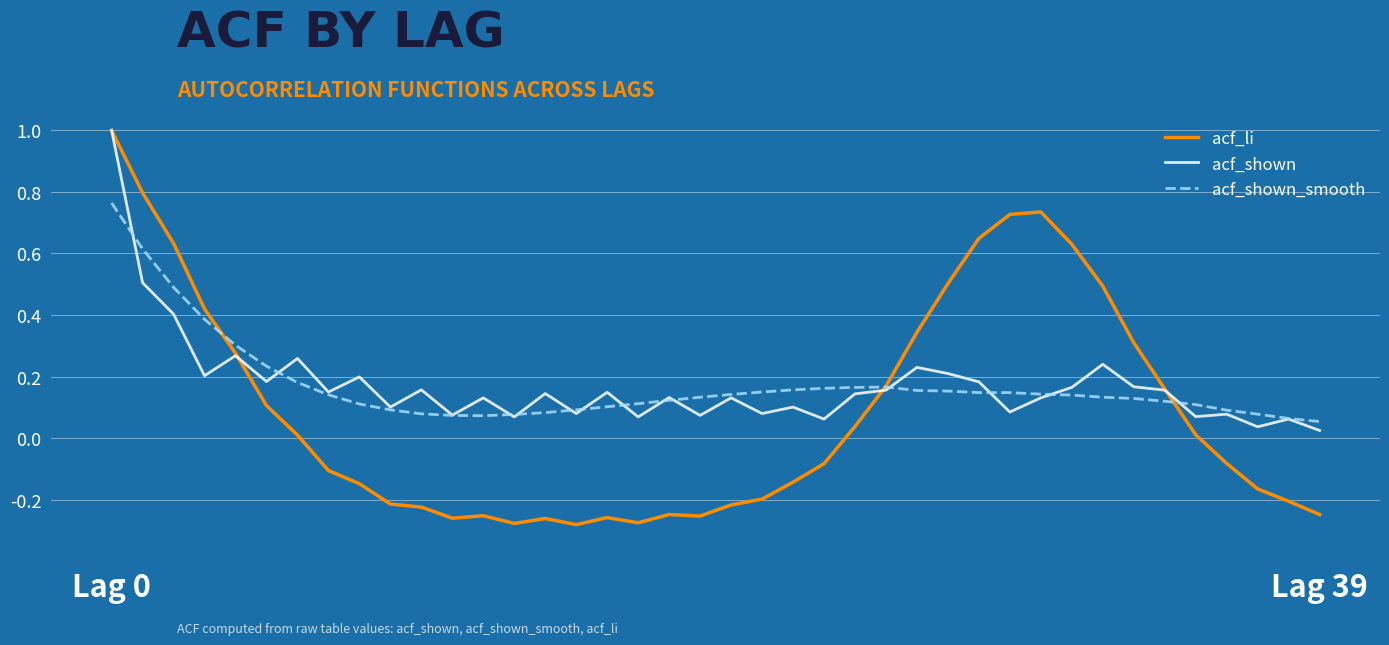

What is the maximum value shown in the chart?

1.0